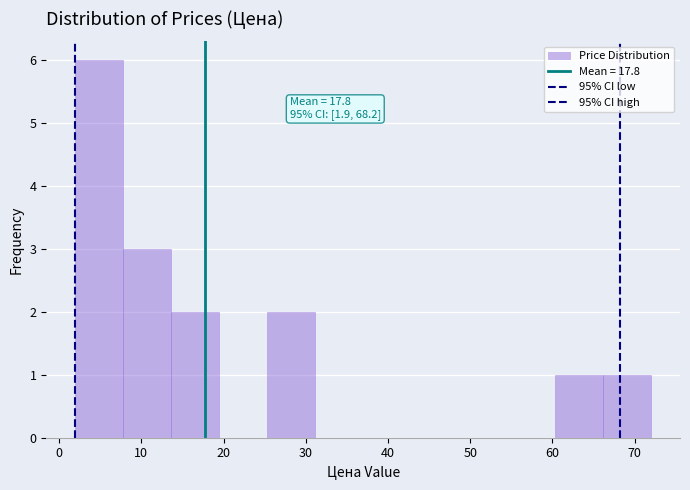

Which range on the x-axis has the tallest bar?

2 to 8